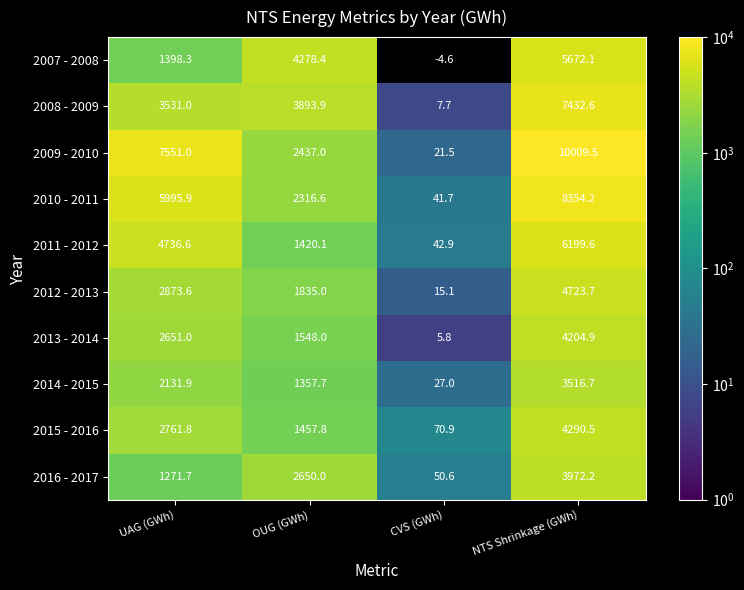

Rank the categories by 2009 - 2010 value from highest to lowest.

NTS Shrinkage (GWh), UAG (GWh), OUG (GWh), CVS (GWh)